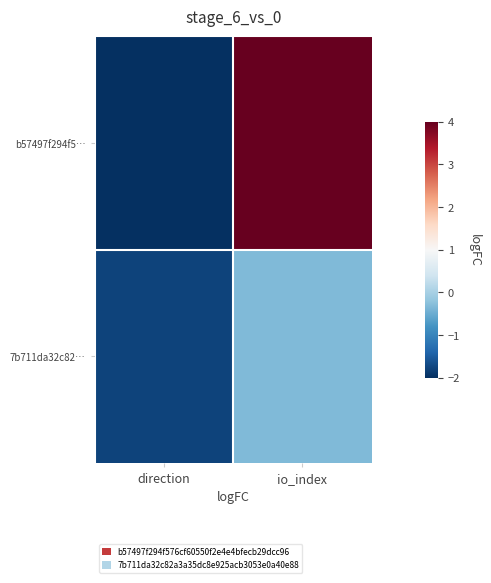

How many distinct data groups are displayed?

2